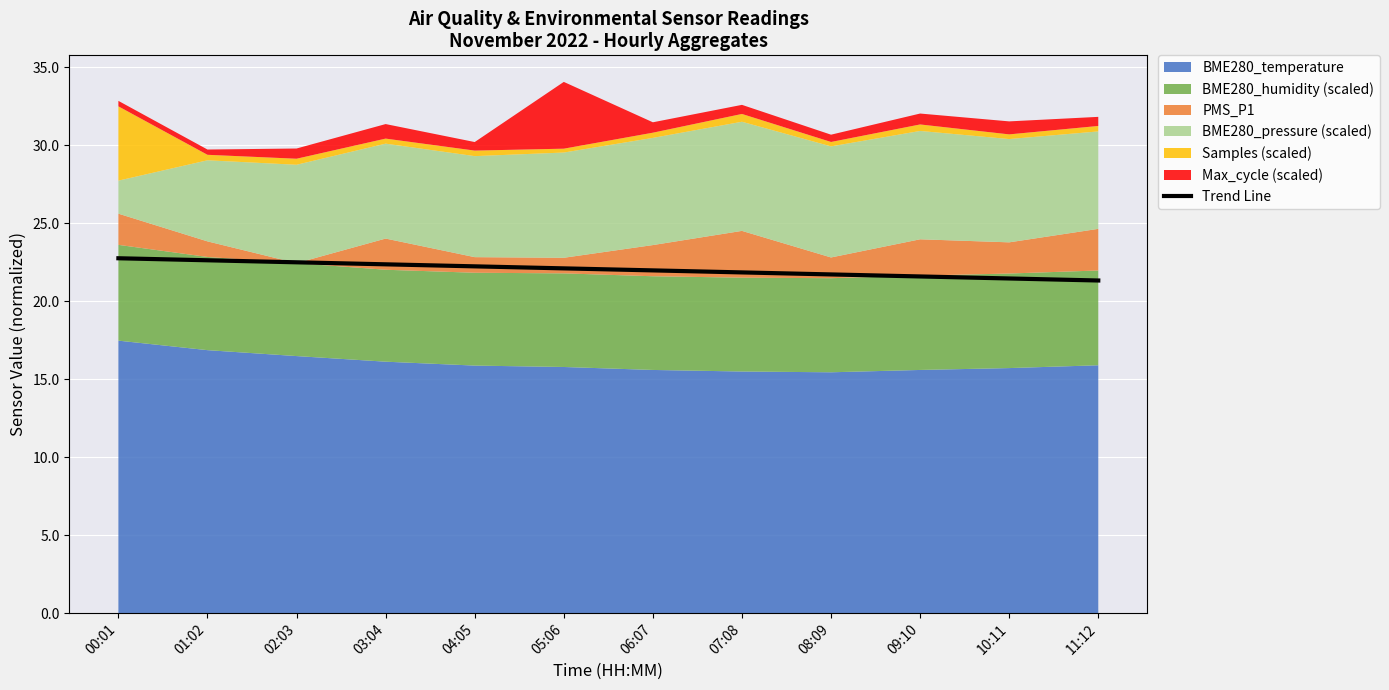

What is the greatest value displayed?

22.8